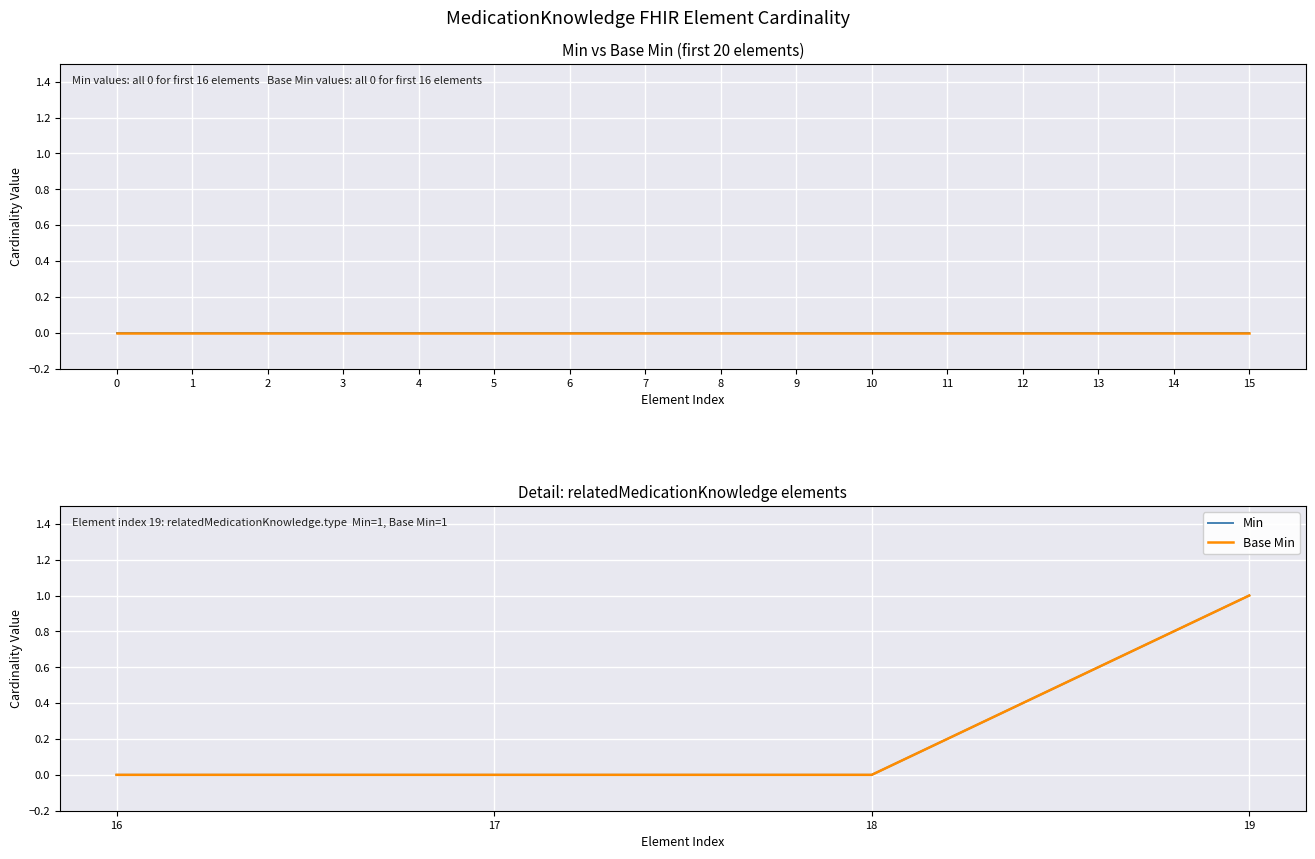

What are all the series names shown in the legend?

Min, Base Min